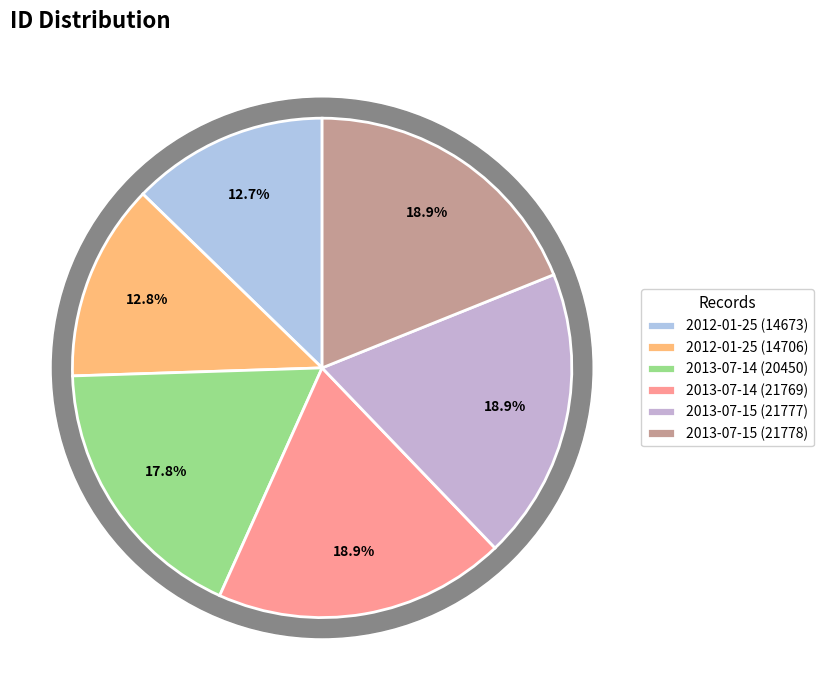

The 2012-01-25 (14706) slice represents 13% of the pie. True or false?

True